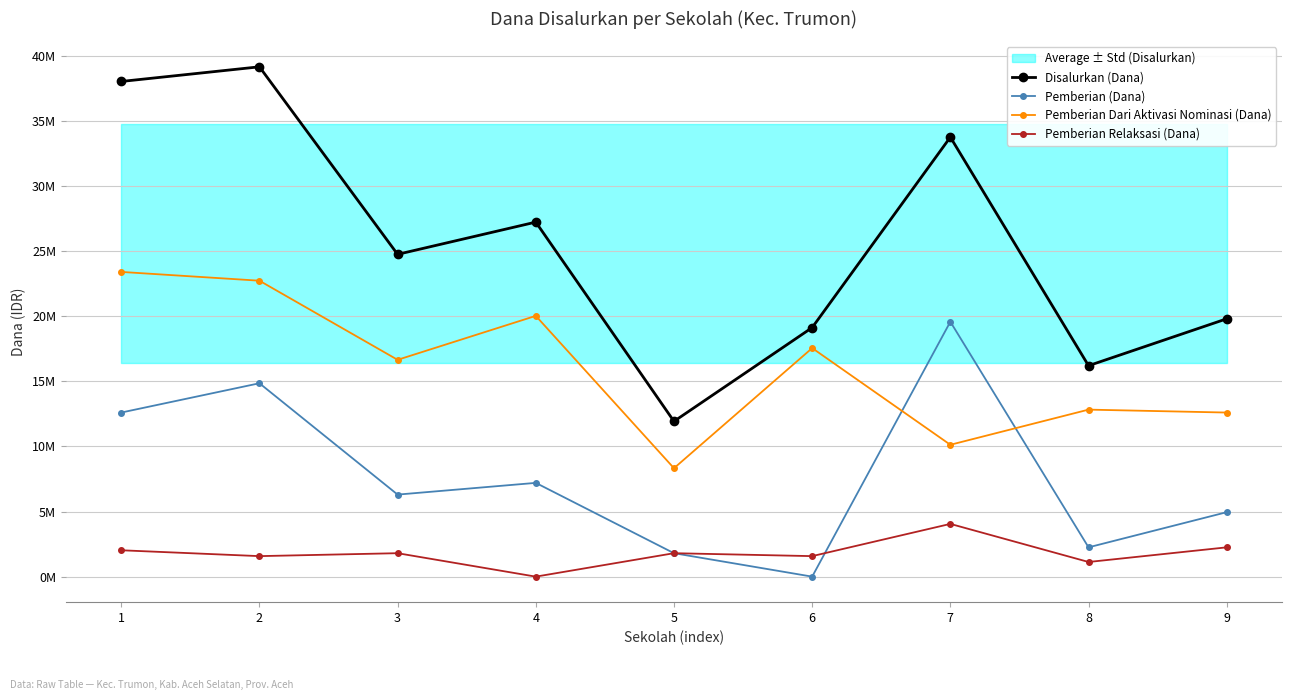

Reading left to right, transcribe all the data shown in this chart.

Disalurkan (Dana): 38025000	39150000	24750000	27225000	11925000	19125000	33750000	16200000	19800000
Pemberian (Dana): 12600000	14850000	6300000	7200000	1800000	0	19575000	2250000	4950000
Pemberian Dari Aktivasi Nominasi (Dana): 23400000	22725000	16650000	20025000	8325000	17550000	10125000	12825000	12600000
Pemberian Relaksasi (Dana): 2025000	1575000	1800000	0	1800000	1575000	4050000	1125000	2250000